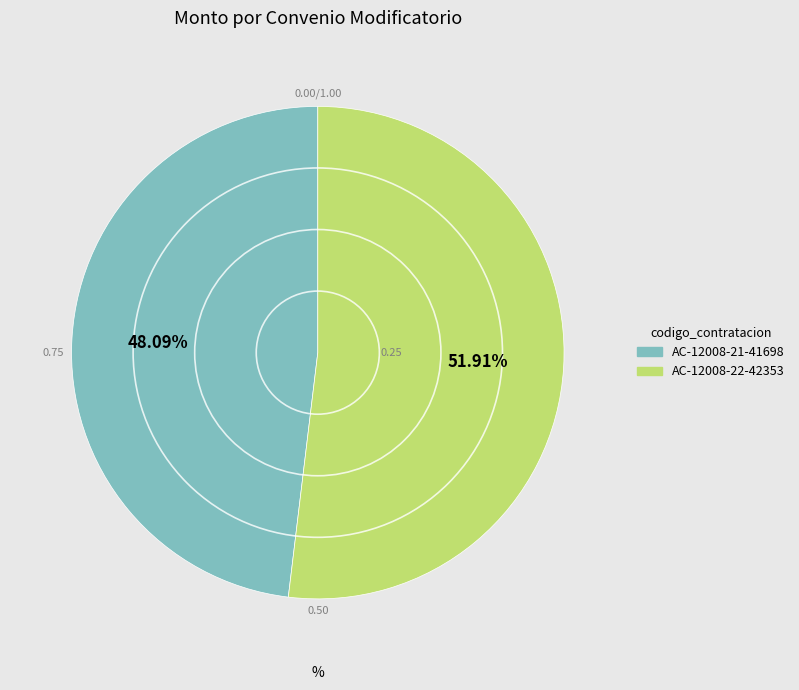

Combined, what portion of the pie is AC-12008-21-41698 and AC-12008-22-42353?

100.0%